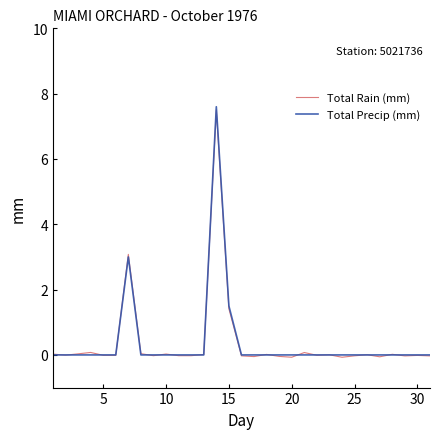

In Total Rain (mm), how many points are lower than both neighbors (excluding endpoints)?

10